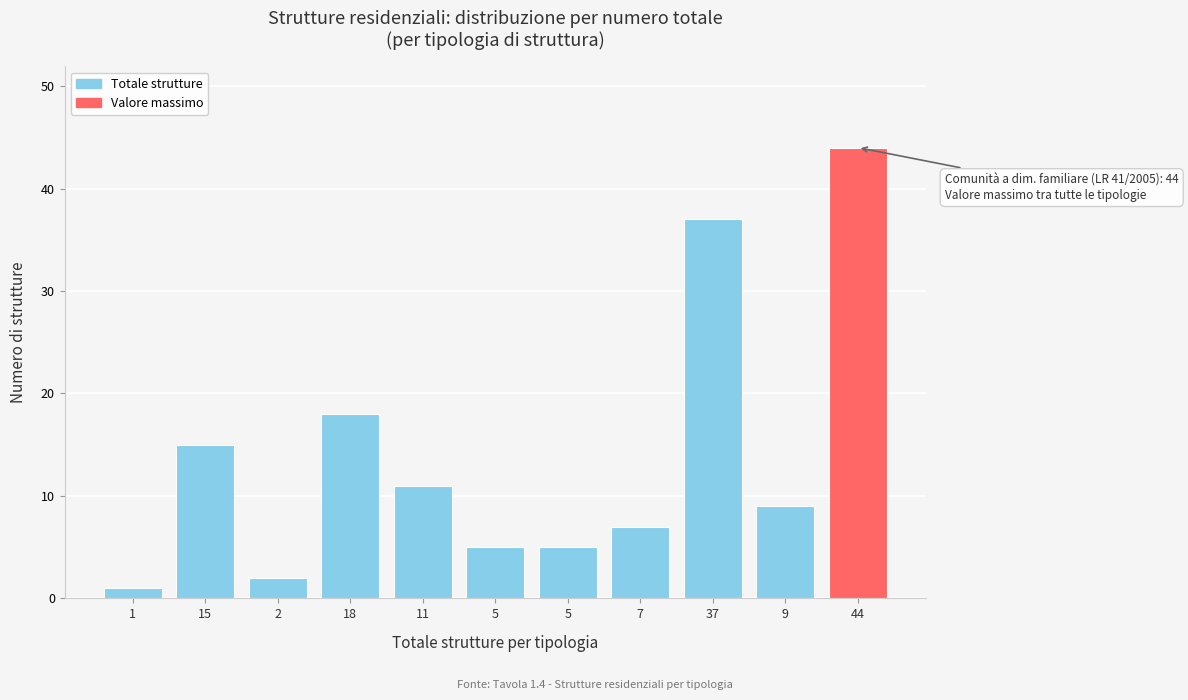

How many values are below 9?

5